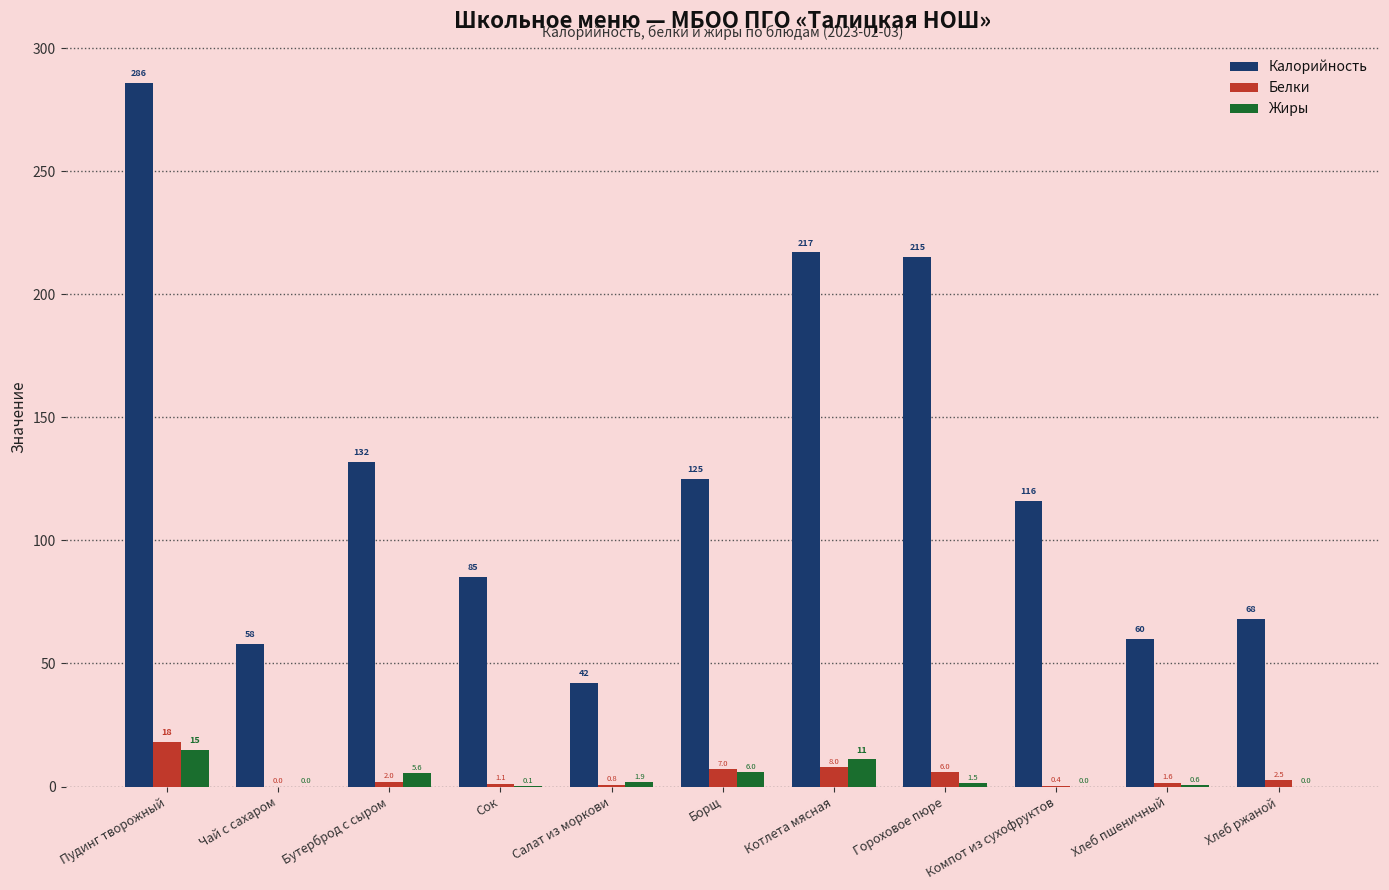

What is the greatest value displayed?

286.0